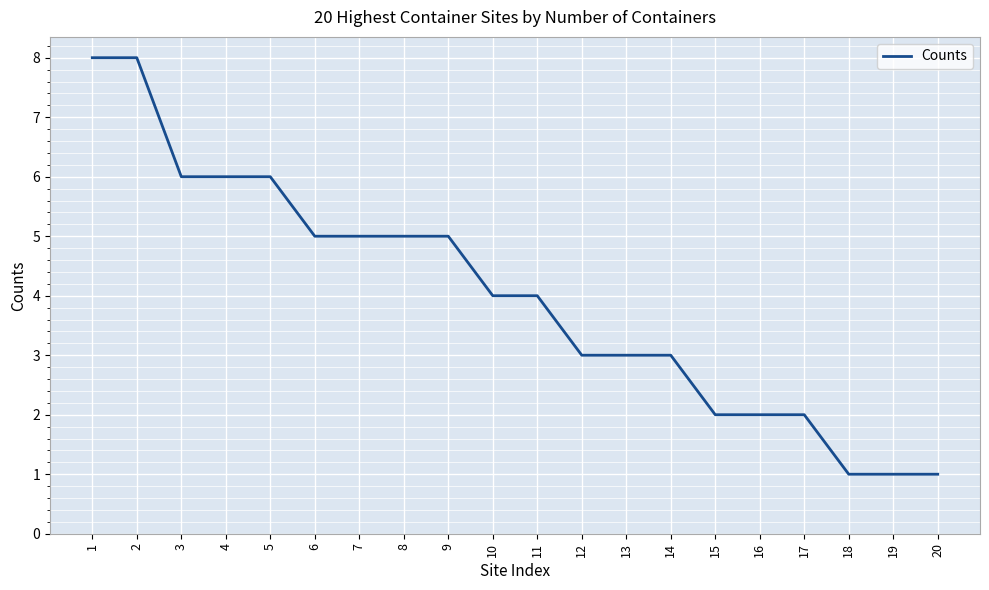

The chart shows a value of 4 at 10. True or false?

True